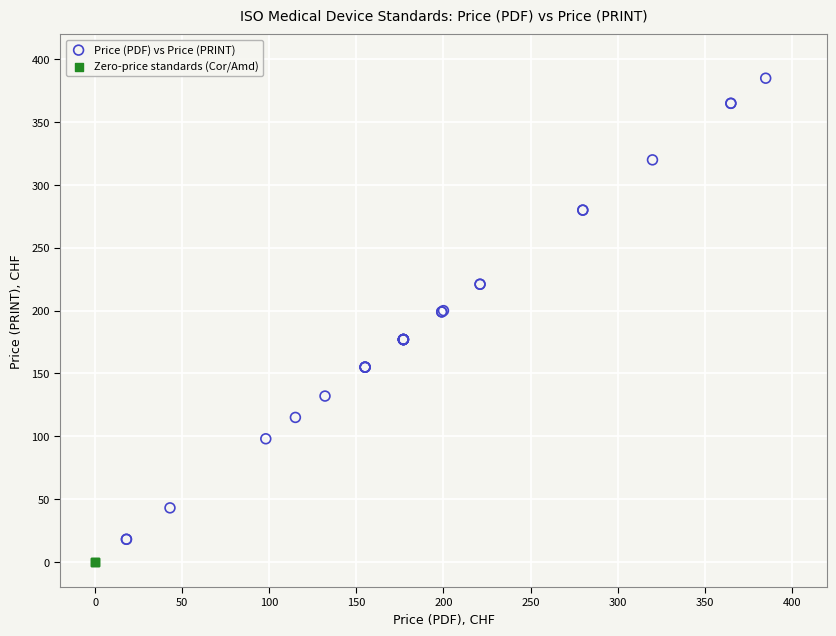

Which series reaches the maximum Y coordinate?

Price (PDF) vs Price (PRINT)